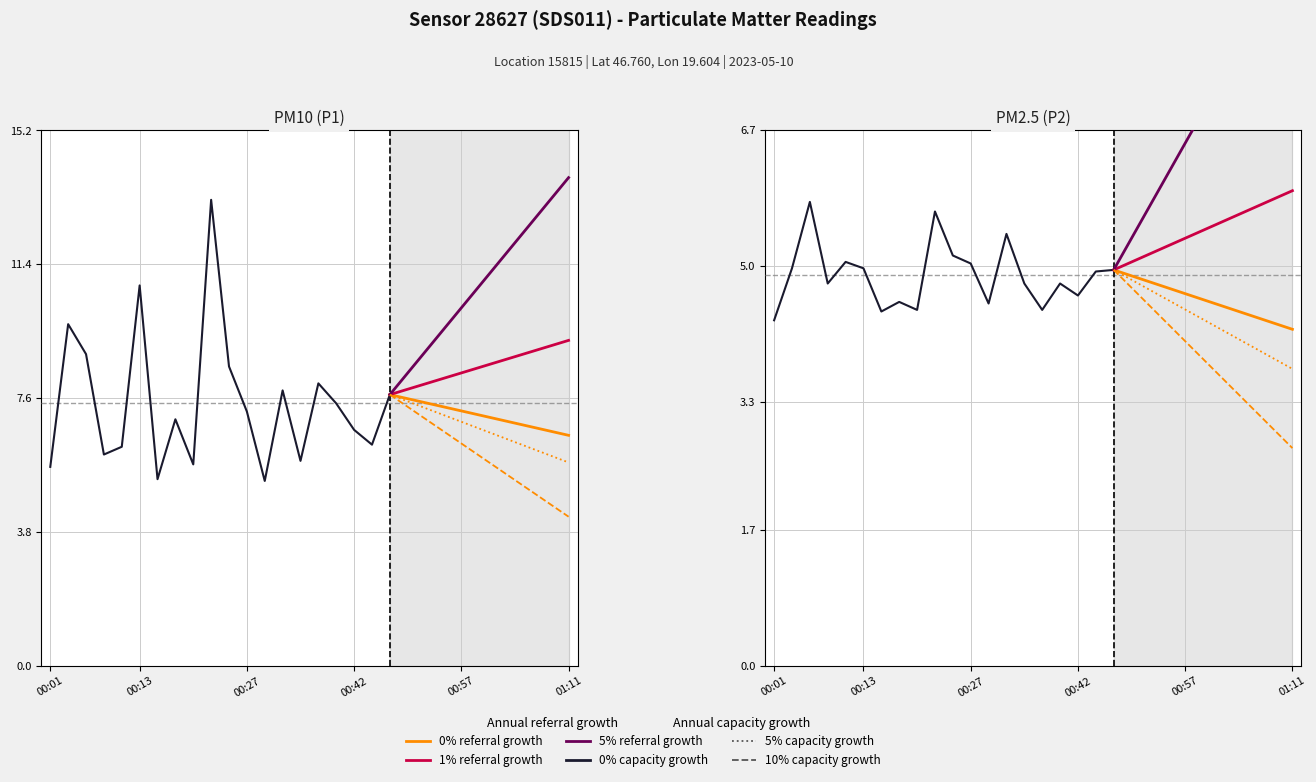

True or false: P2 (PM2.5) has more than 1 interior local peaks.

True